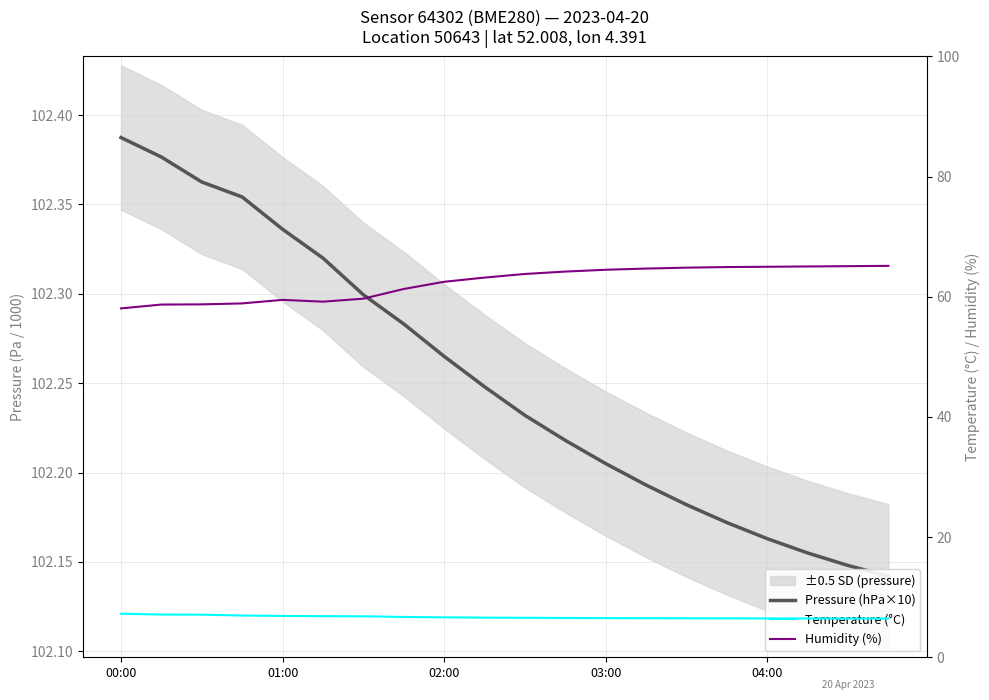

What is the value of the Humidity (%) point at the 3rd from the left?

58.7